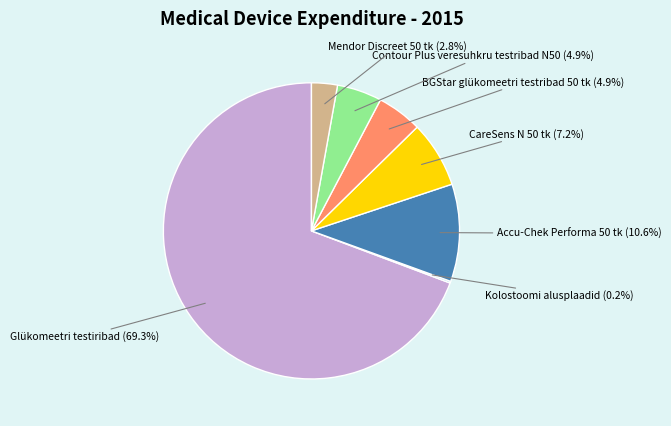

What is the largest slice in the pie chart?

Glükomeetri testiribad